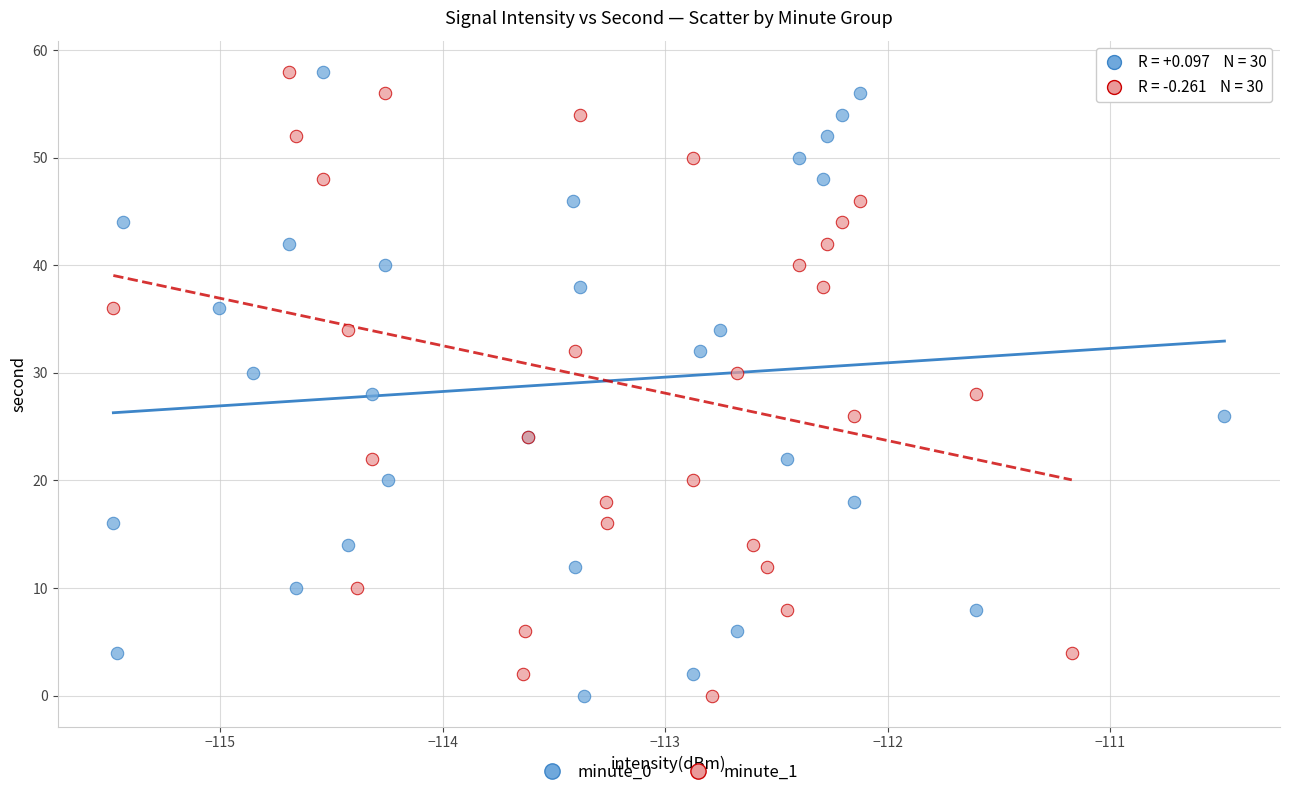

What are all the series names shown in the legend?

minute_0, minute_1